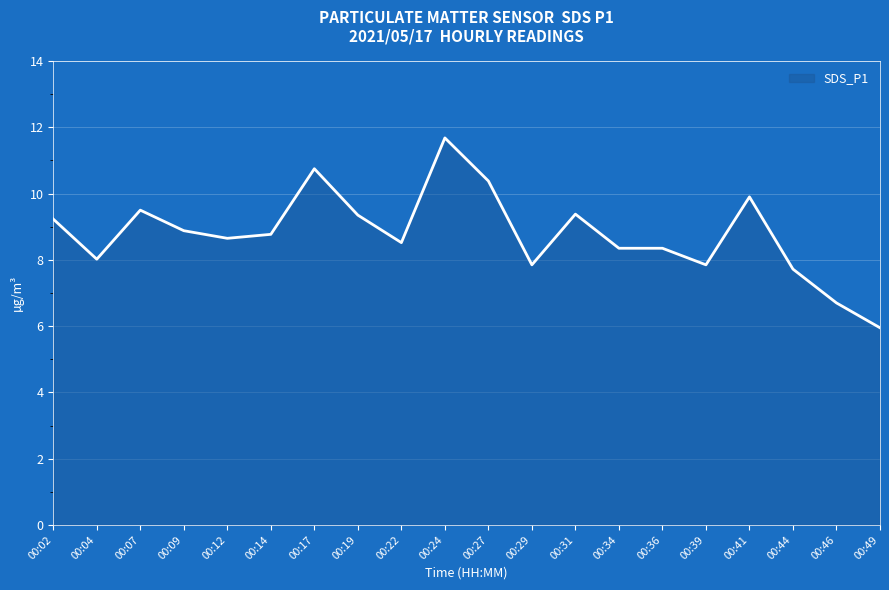

What is the minimum value shown in the chart?

6.0